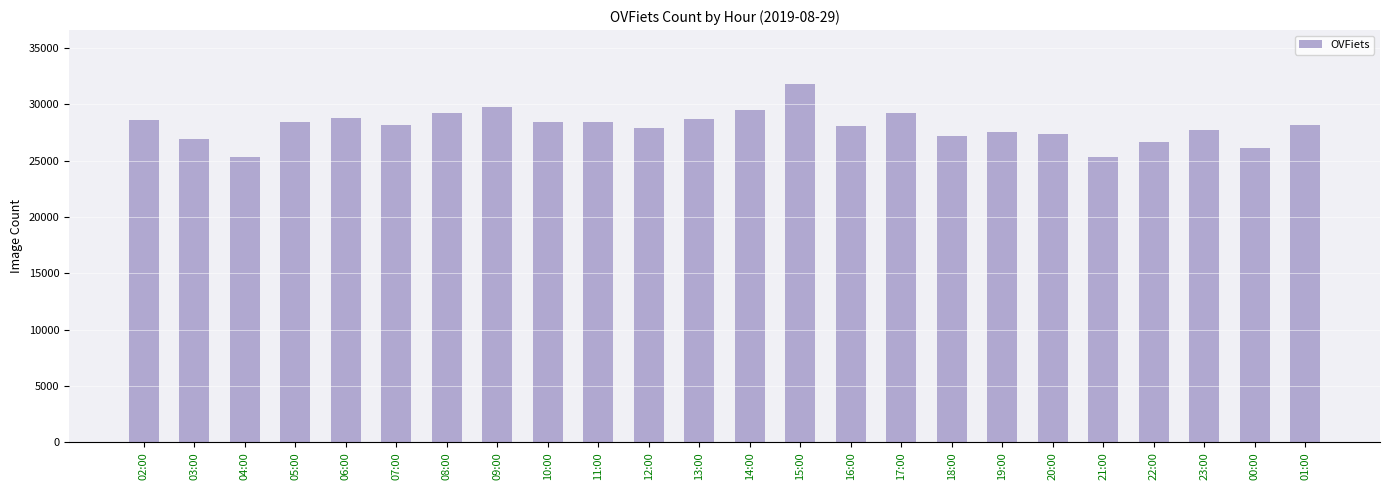

What value does the data have at 20:00?

27314